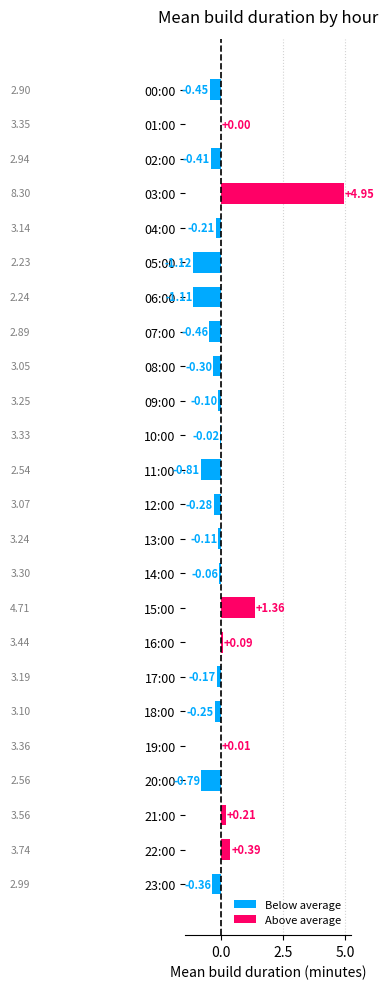

What is the total value across all series at 02:00?

-0.4